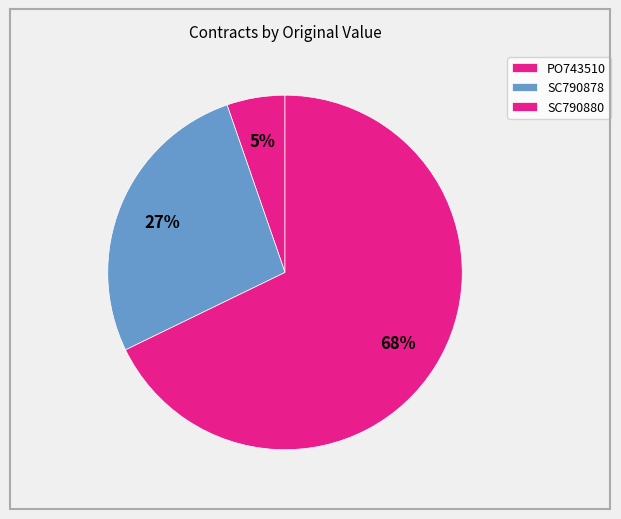

To the nearest percent, what percentage of the pie is SC790880?

68%